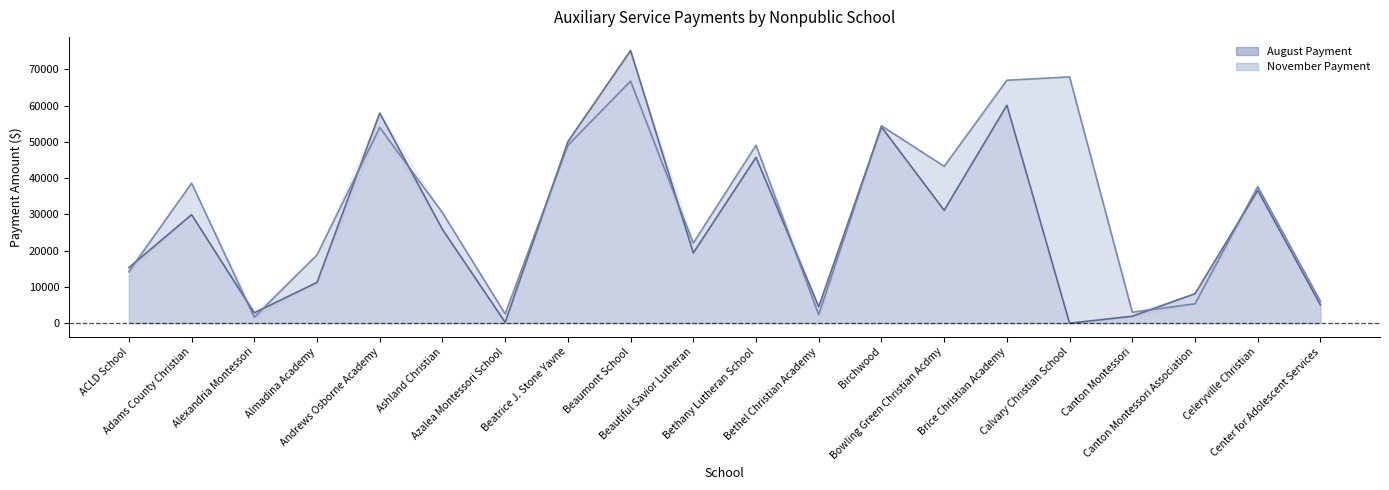

The value of Actual ADM at Calvary Christian School is 92087.3. True or false?

False